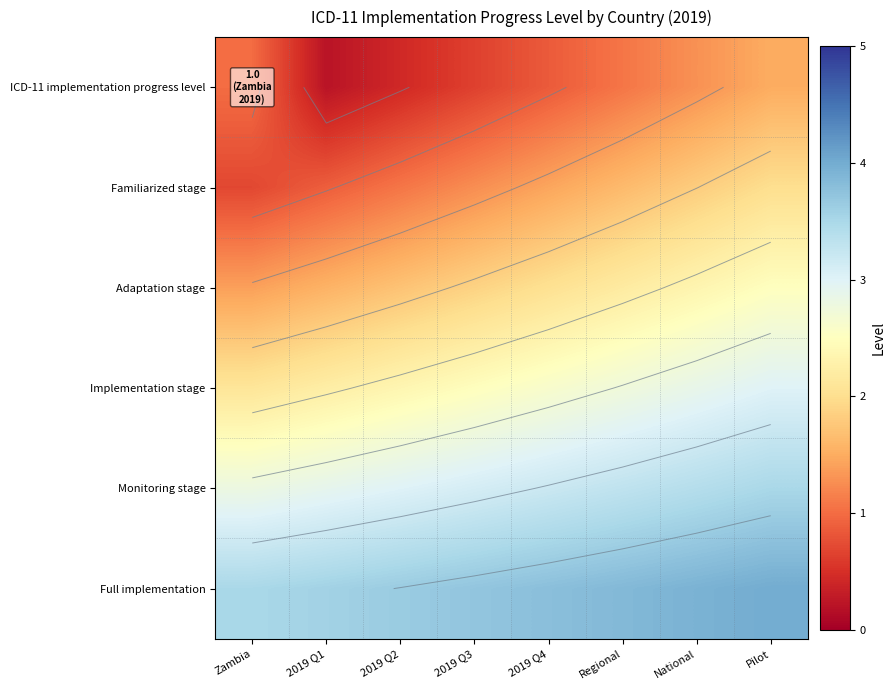

Which label corresponds to the smallest value in the chart?

2019 Q1